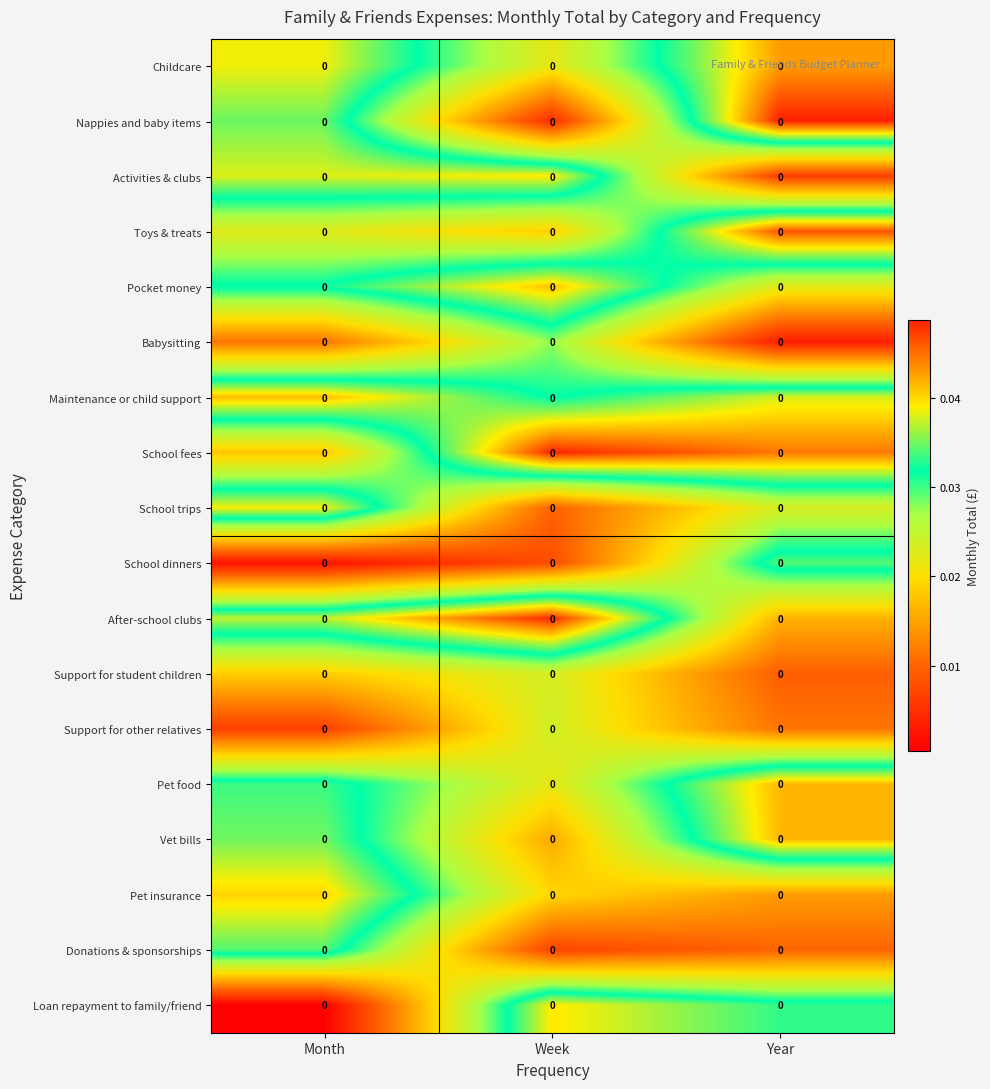

True or false: School trips has a value of 0.1 at Month.

False